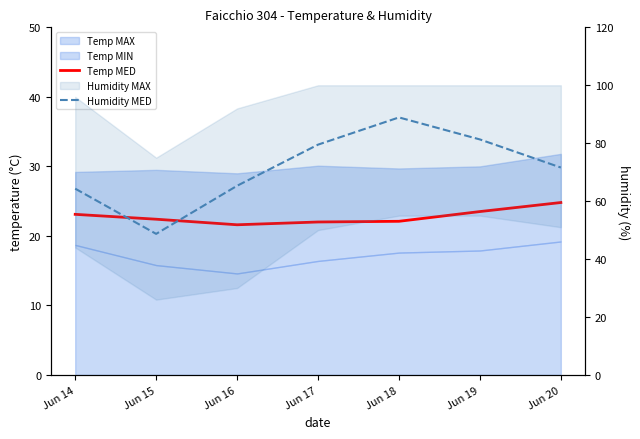

What is the lowest value of the Humidity MED series?

48.7